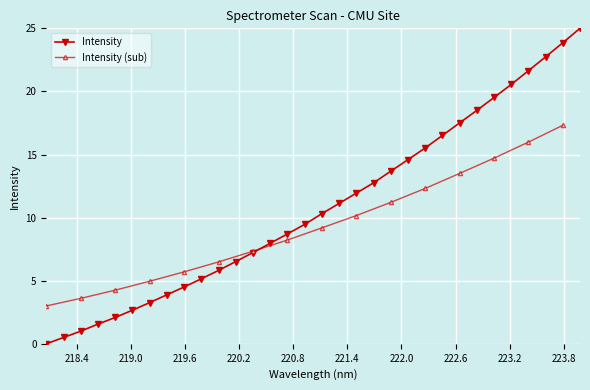

True or false: the data shows 3.8 at 220.5444.

False